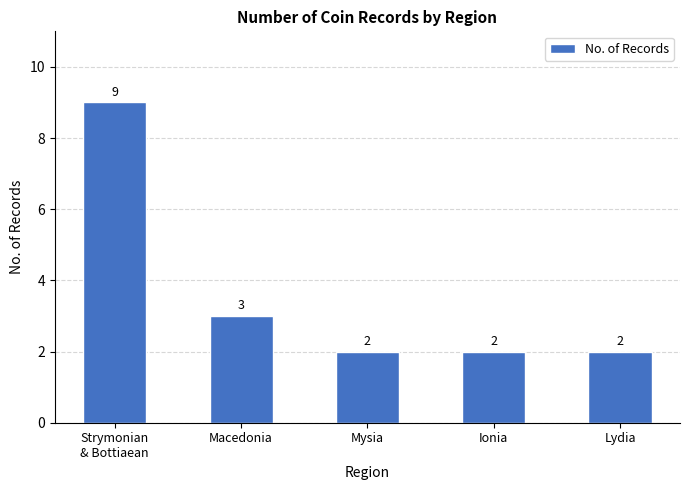

Are the bars horizontal?

No